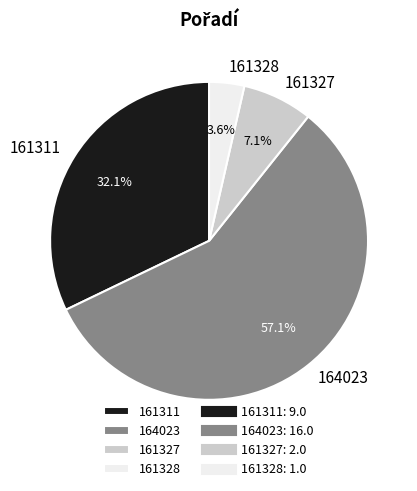

Which category has the biggest portion of the pie?

164023